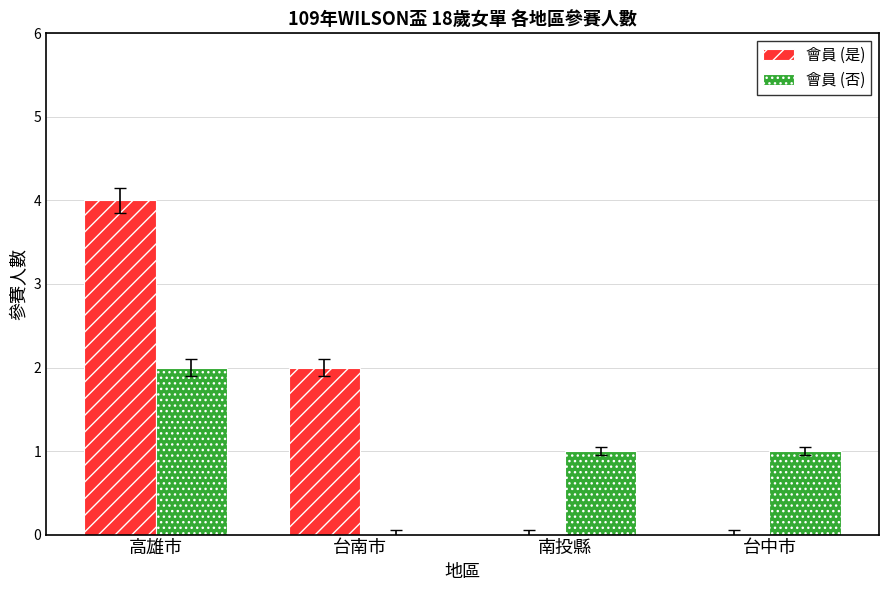

Which series has the largest total across all categories?

會員 (是)